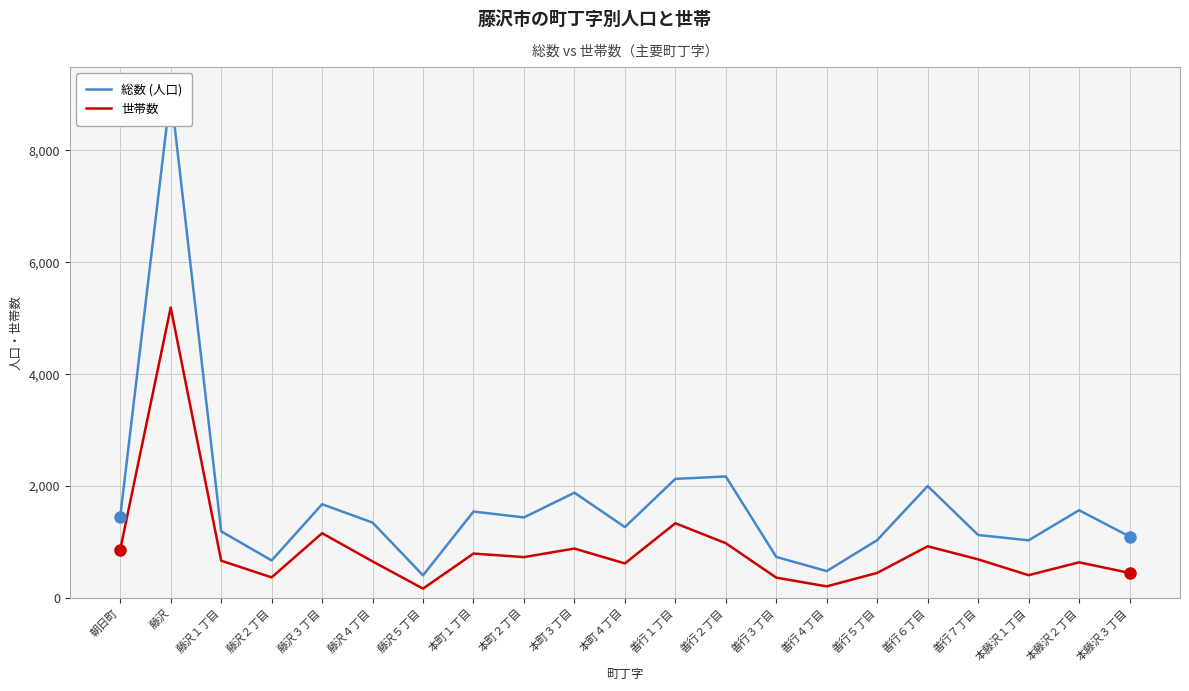

True or false: 総数 (人口) and 世帯数 intersect in this chart.

False